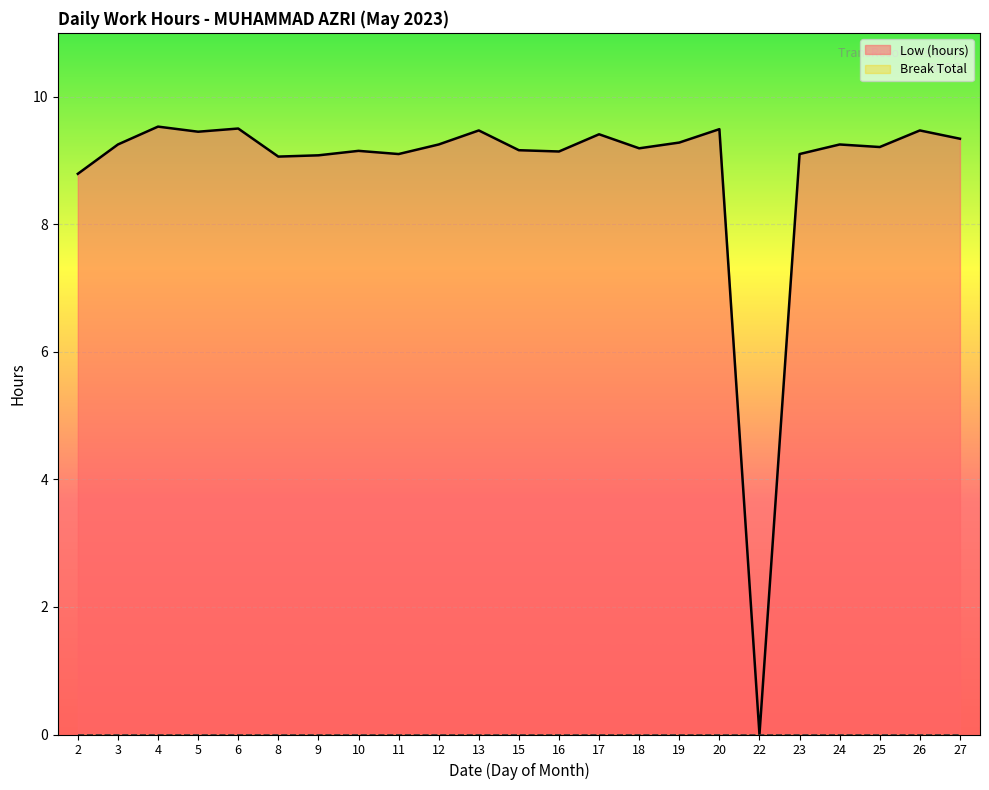

Rank the categories by value from highest to lowest.

4, 6, 20, 13, 26, 5, 17, 27, 19, 3, 12, 24, 25, 18, 15, 10, 16, 11, 23, 9, 8, 2, 22